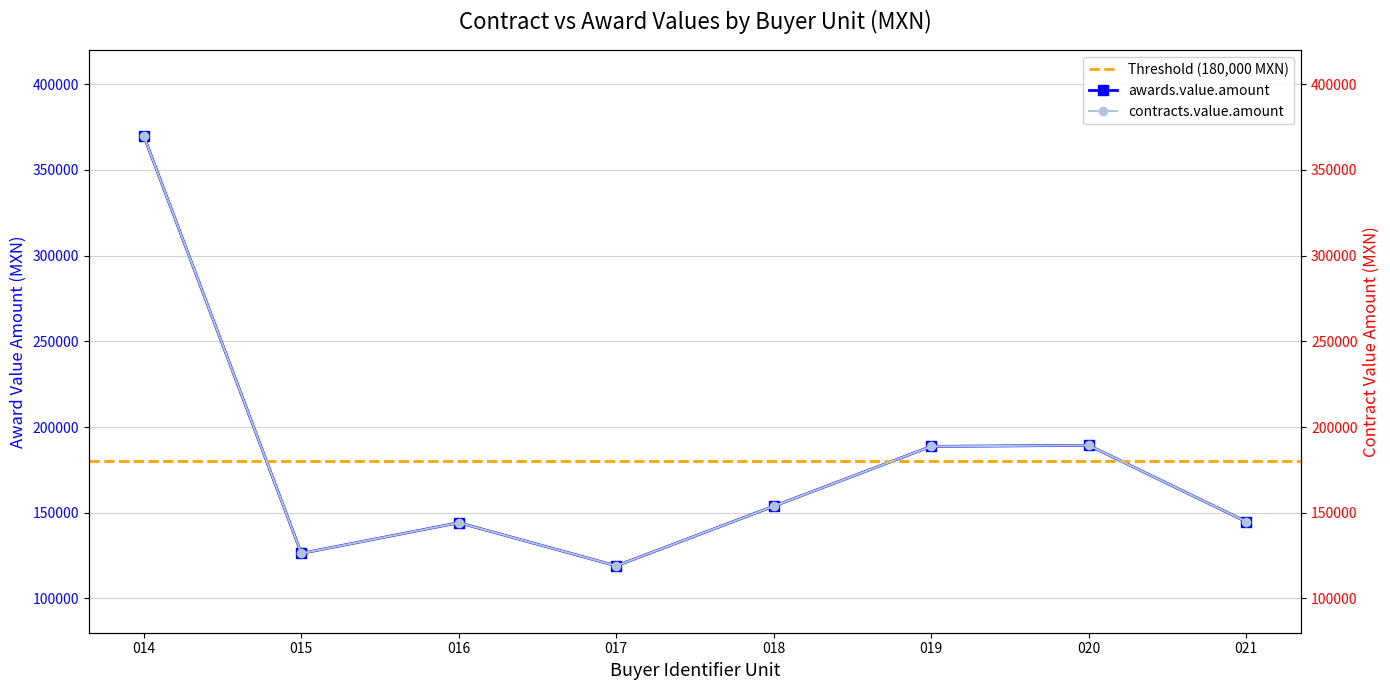

What is the maximum value for awards.value.amount?

369667.0